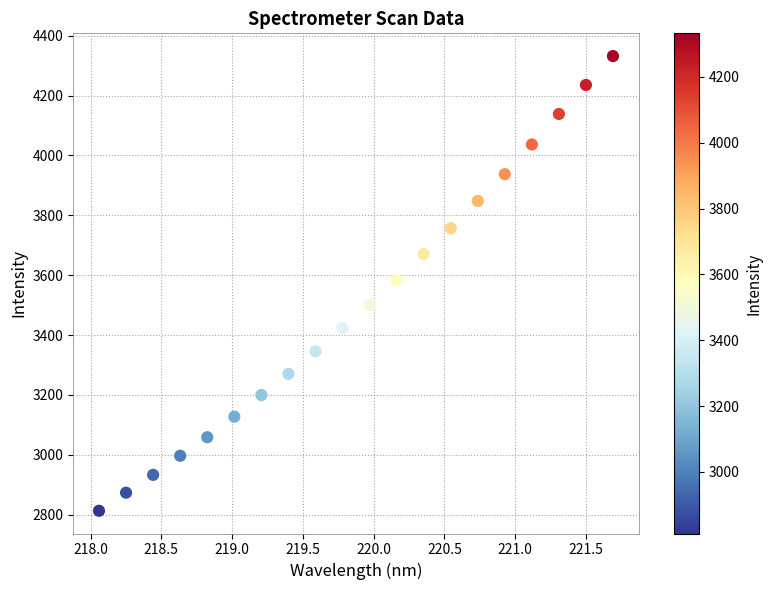

What is the range of X values (max minus min)?

3.6